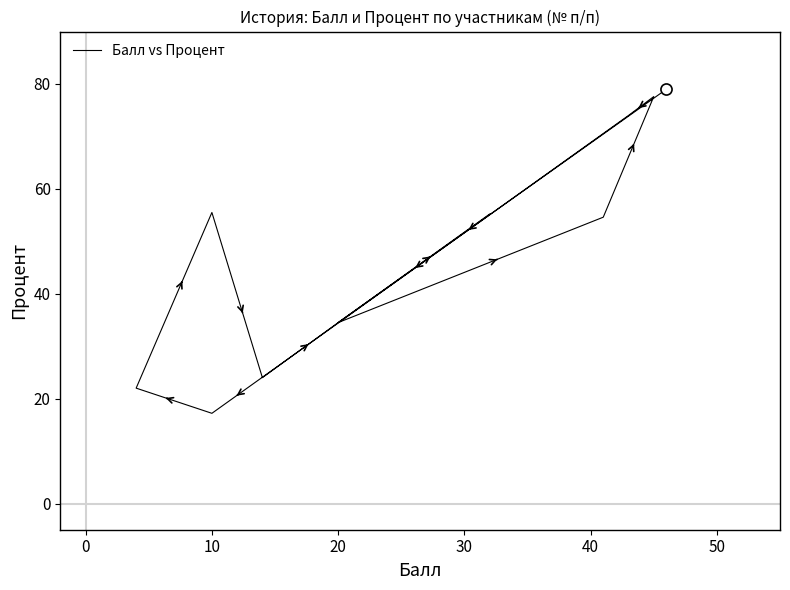

What is the sum of all values?

553.9